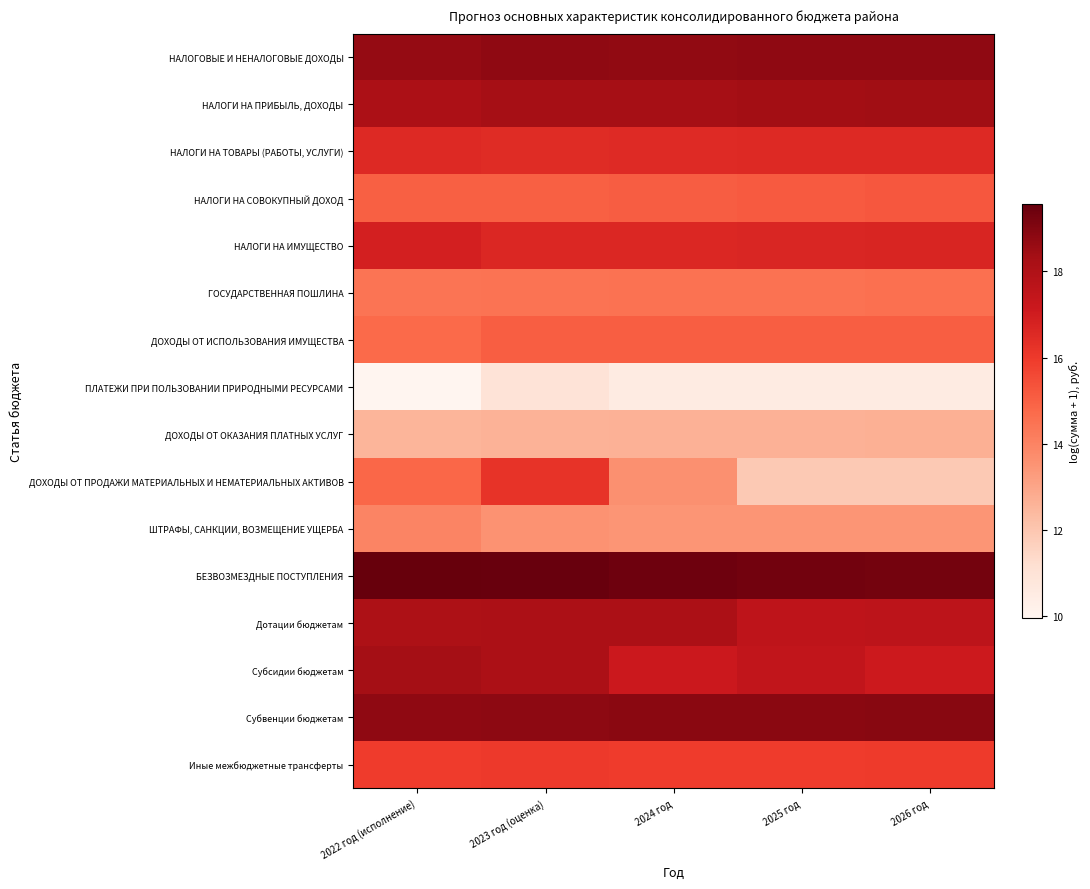

Which series changed the most between 2022 год (исполнение) and 2026 год?

ДОХОДЫ ОТ ПРОДАЖИ МАТЕРИАЛЬНЫХ И НЕМАТЕРИАЛЬНЫХ АКТИВОВ